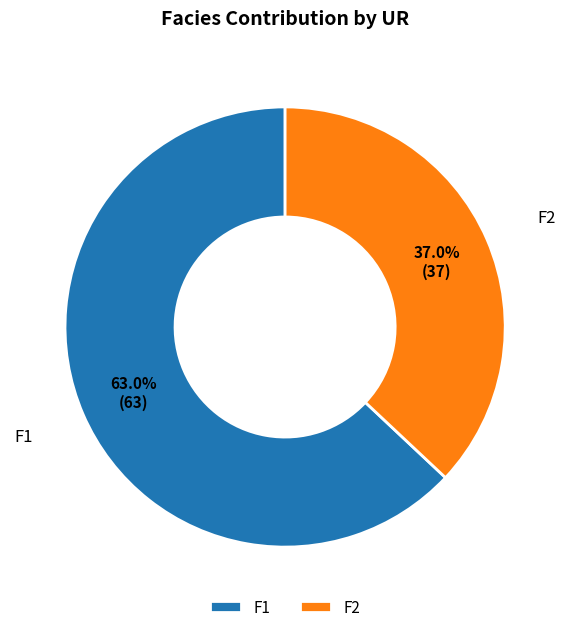

How many segments does this pie chart have?

2